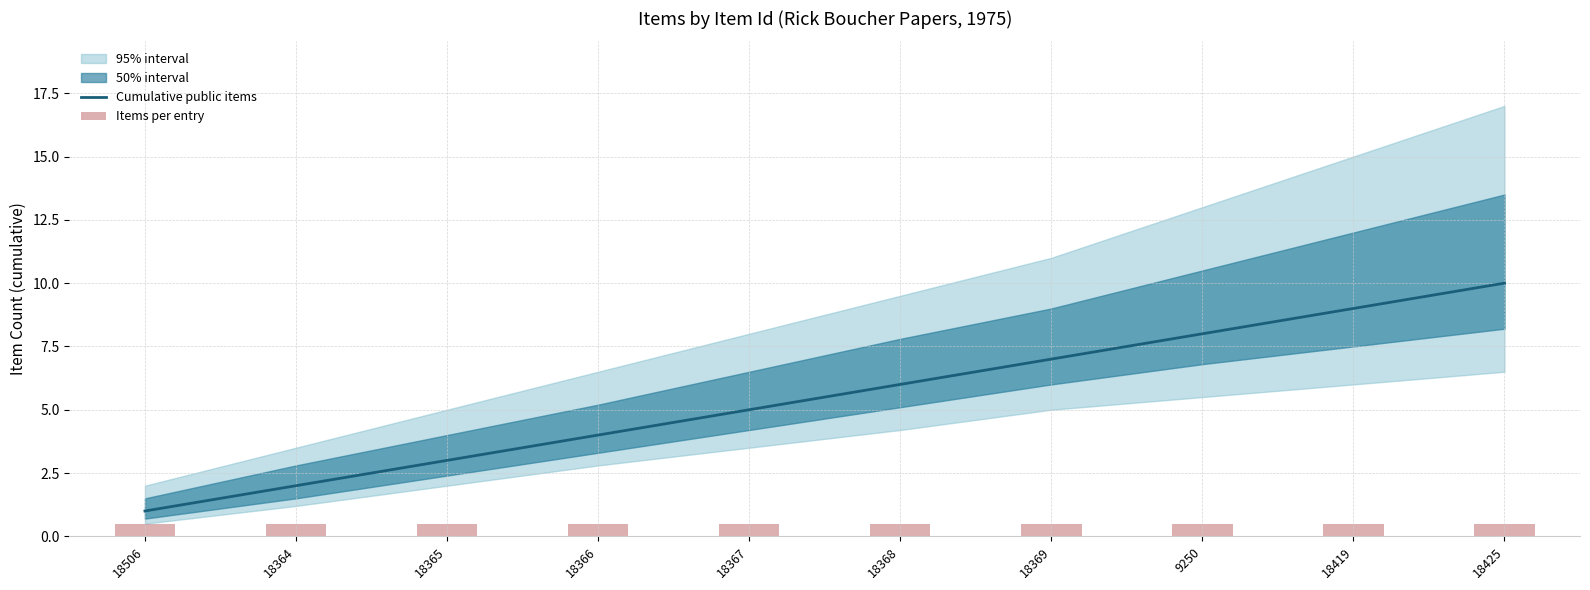

List the labels in order of Cumulative public items value, smallest first.

18506, 18364, 18365, 18366, 18367, 18368, 18369, 9250, 18419, 18425